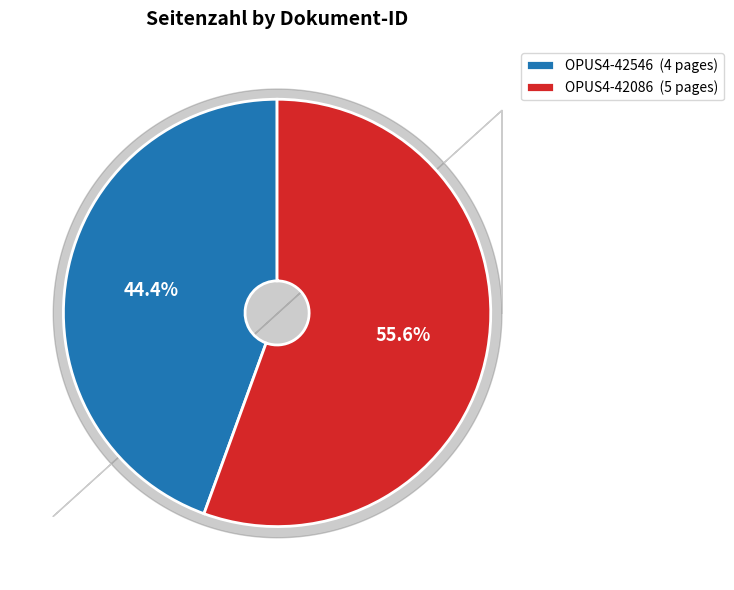

The OPUS4-42546 slice represents 44% of the pie. True or false?

True